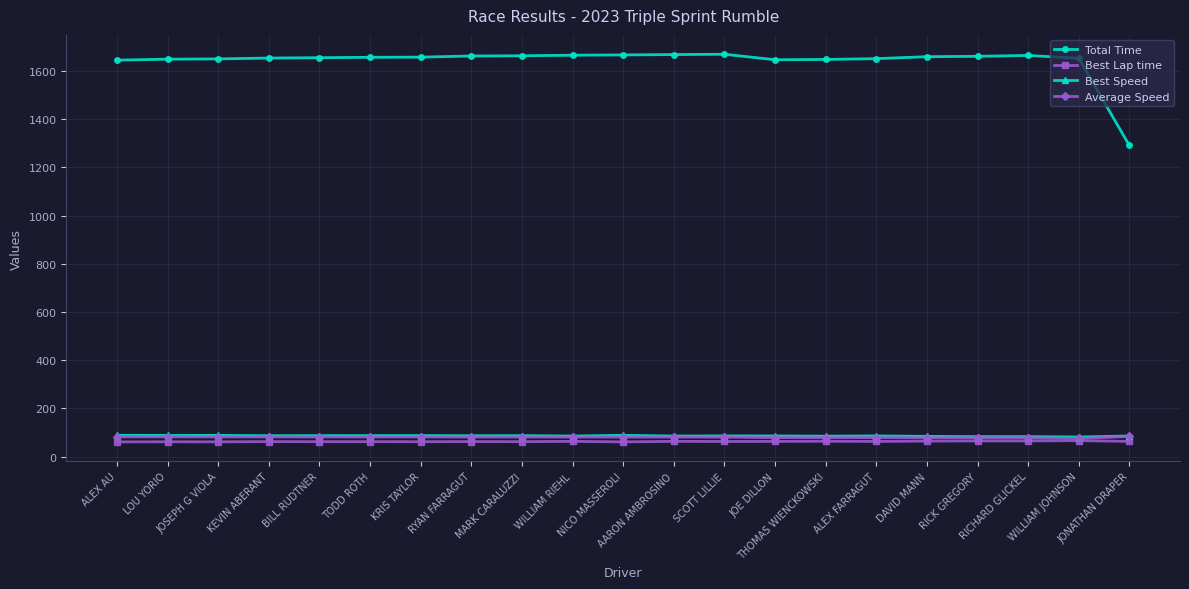

True or false: Best Lap time has more than 2 points higher than both neighbors.

True